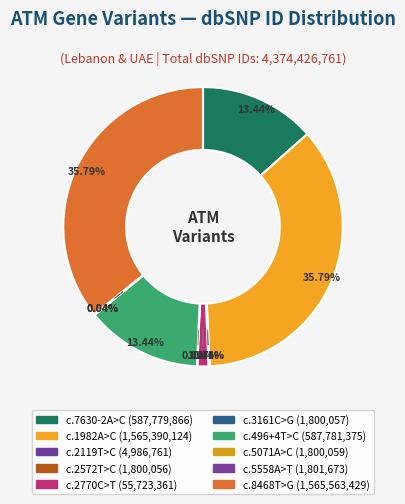

Is the sum of c.5071A>C and c.496+4T>C greater than half?

No